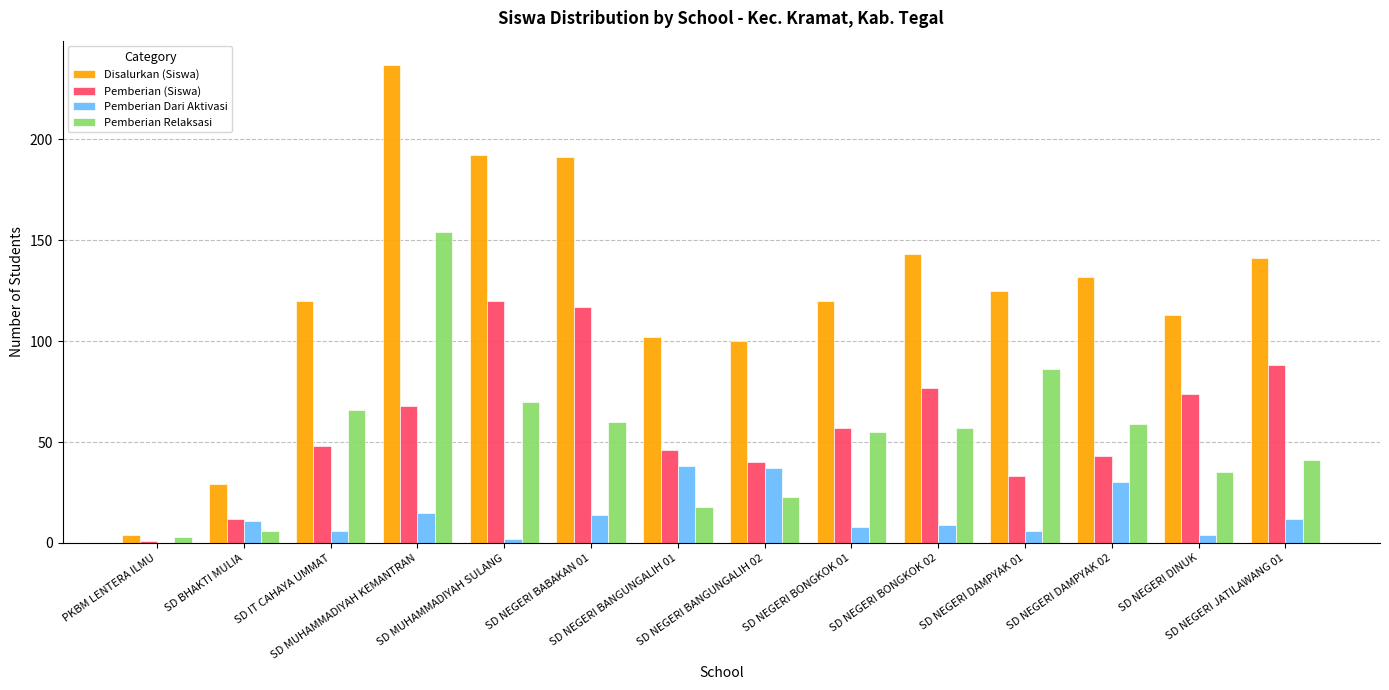

What is the greatest value displayed?

237